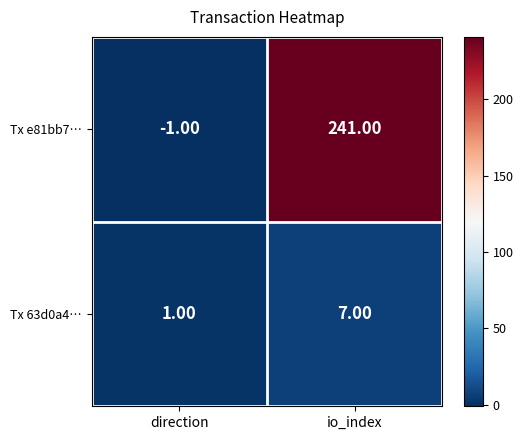

What is the average value of the Tx e81bb7… series?

120